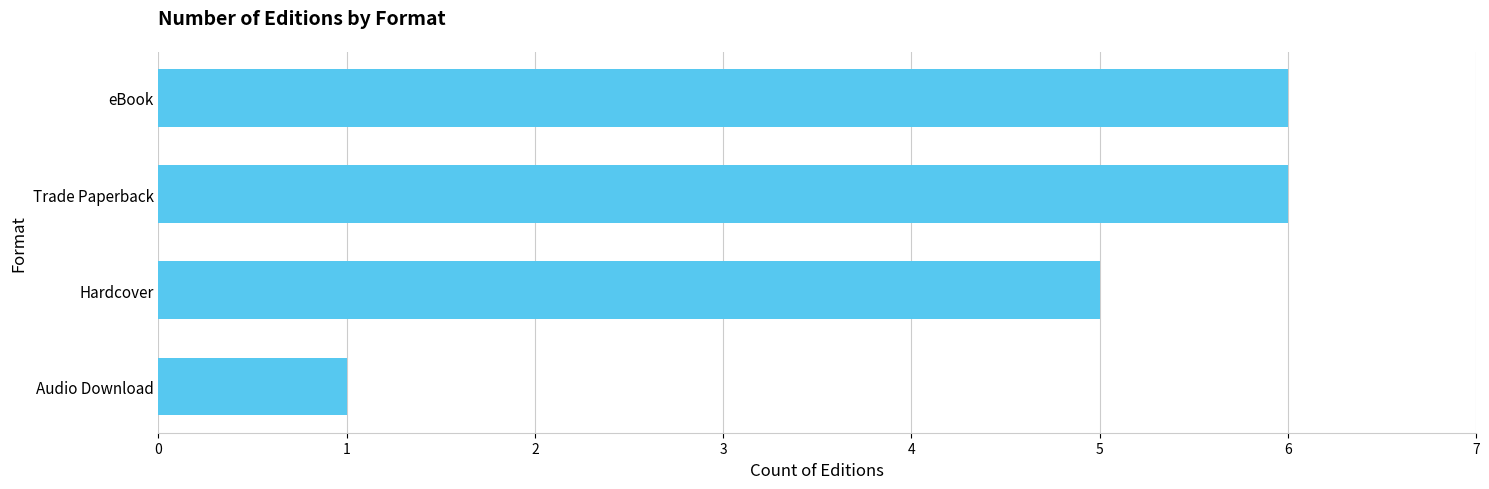

Are the bars grouped side by side (vs. stacked)?

No